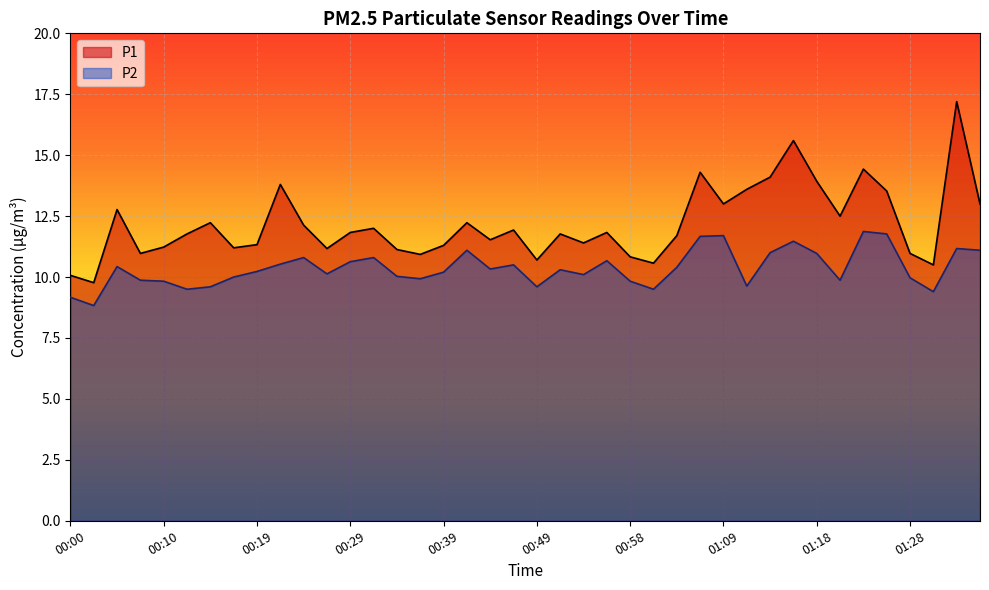

What are all the series names shown in the legend?

P1, P2